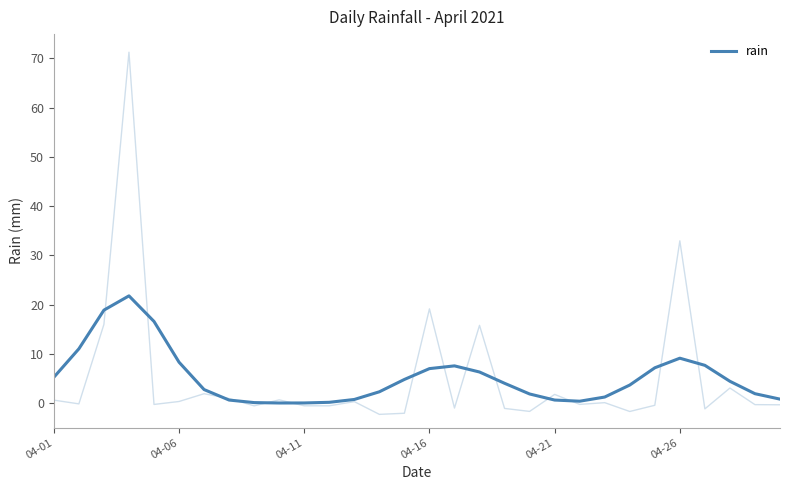

True or false: there are more than 0 points higher than both neighbors.

True